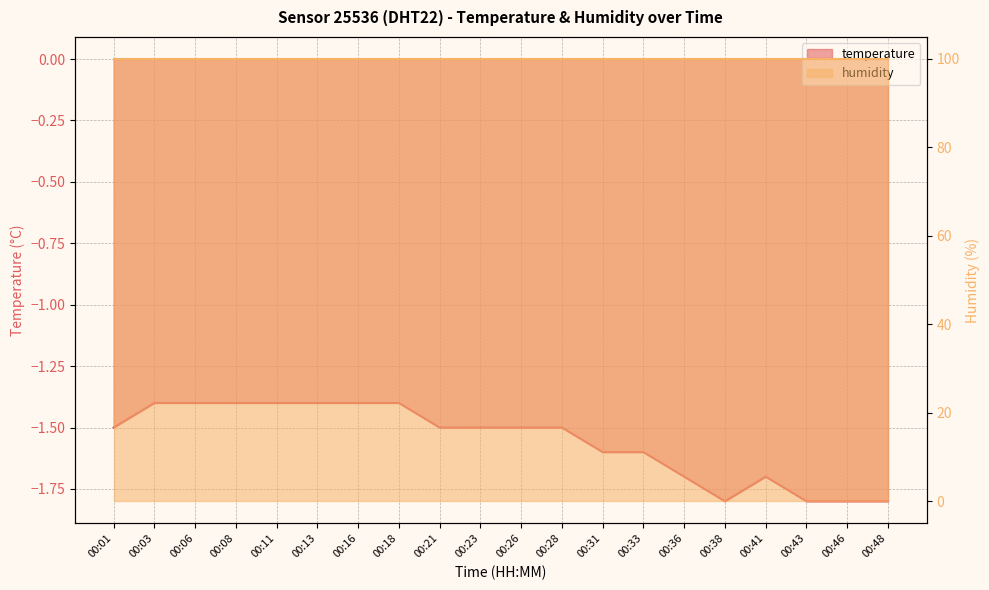

Where is the first local minimum?

00:38